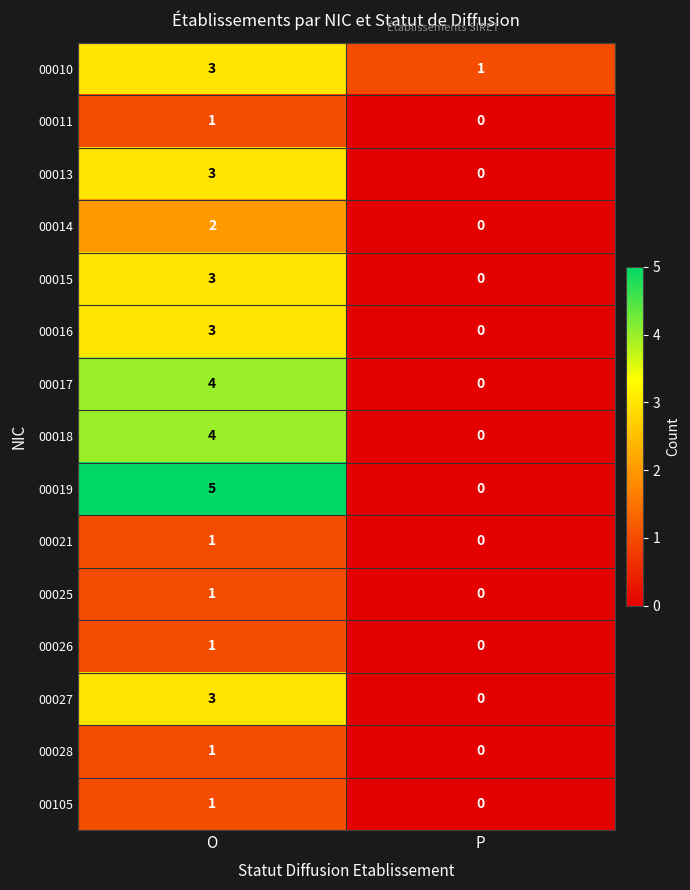

Which series has the widest spread of values?

00019